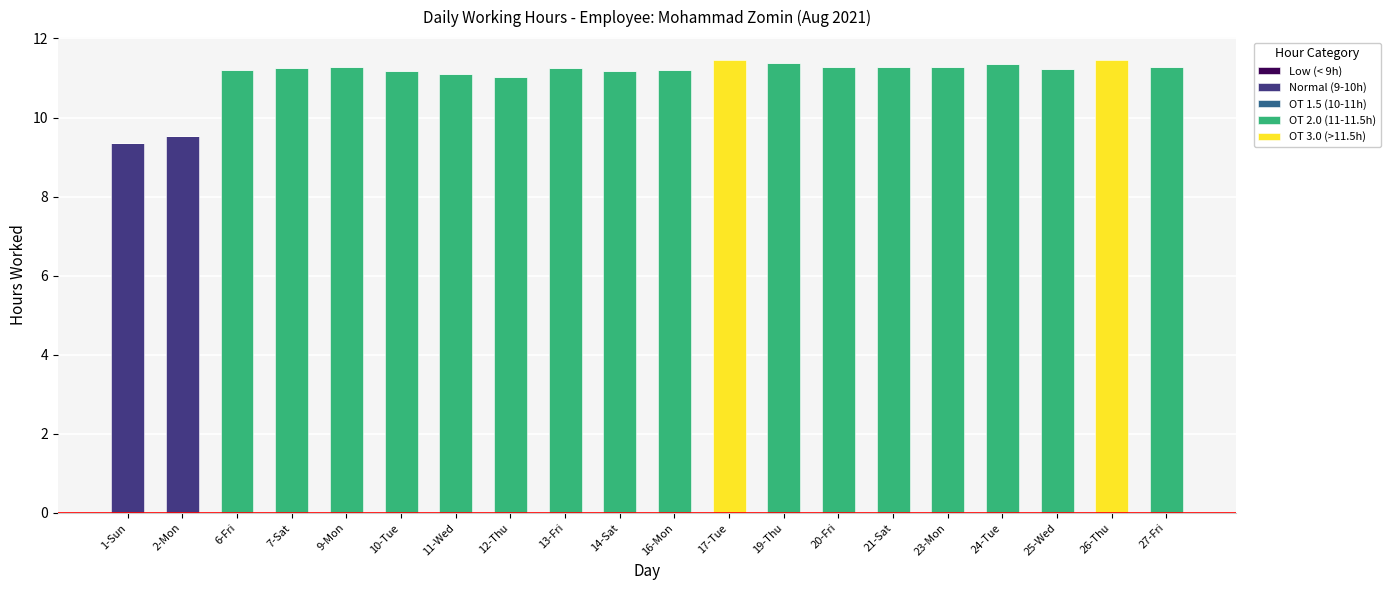

The Normal (9-10h) series shows 12.5 at 2-Mon. True or false?

False